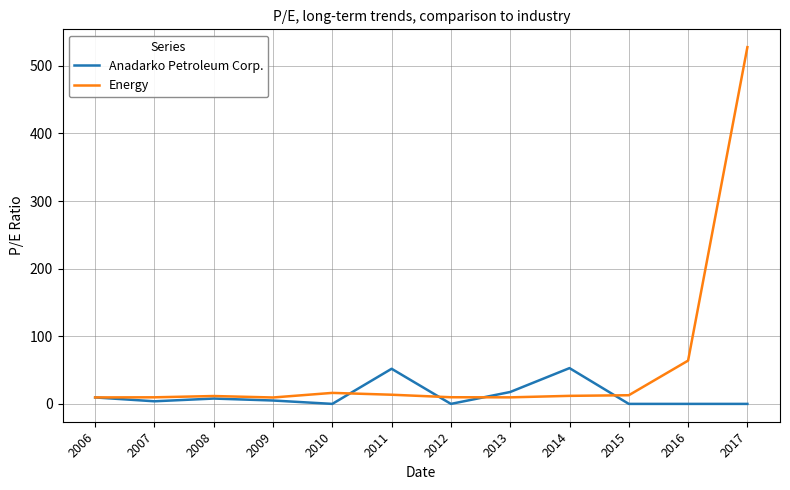

Which category has the highest value across all series?

2017